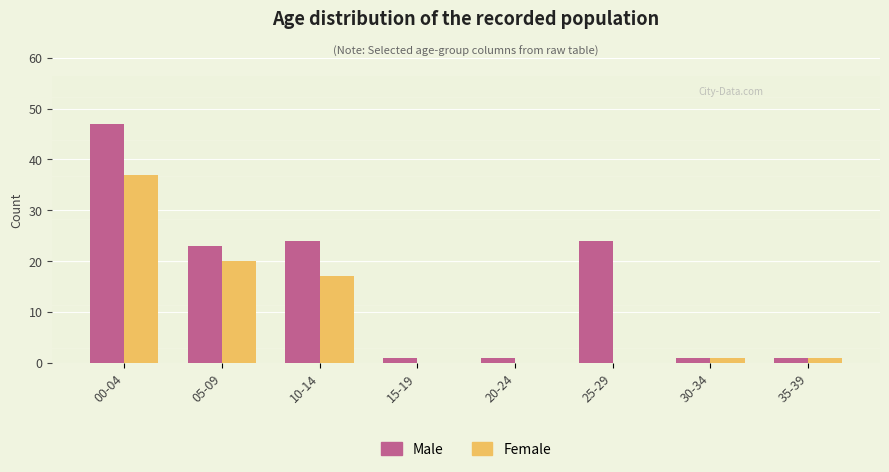

What is the sum of the Female values at 35-39 and 15-19?

1